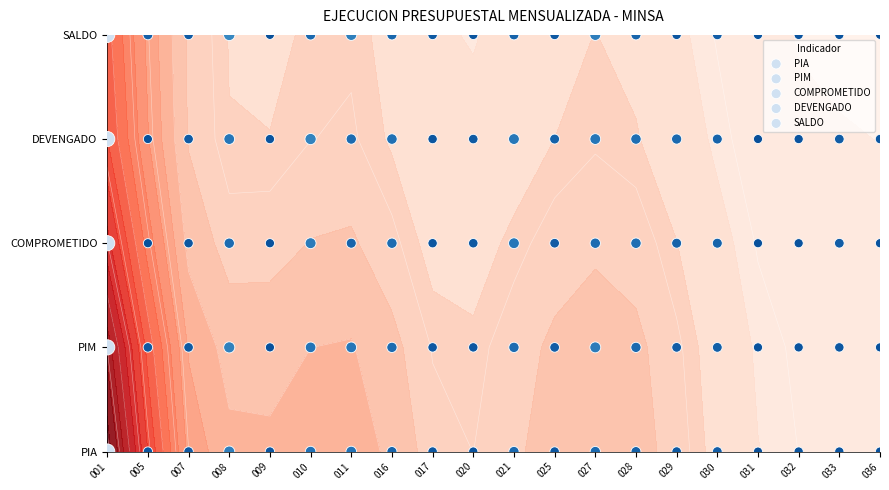

At which category does the chart reach its peak across all series?

001